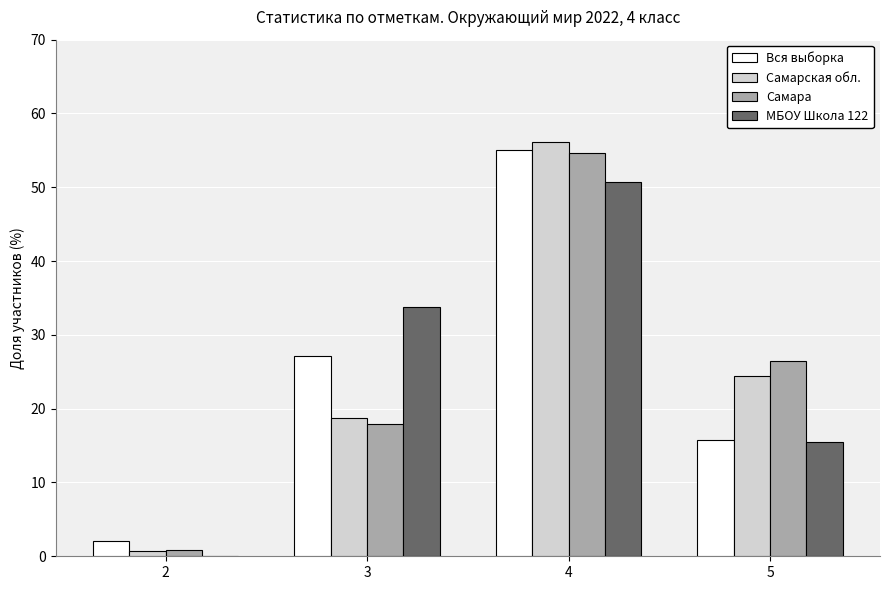

What is the total value across all series at 4?

216.6